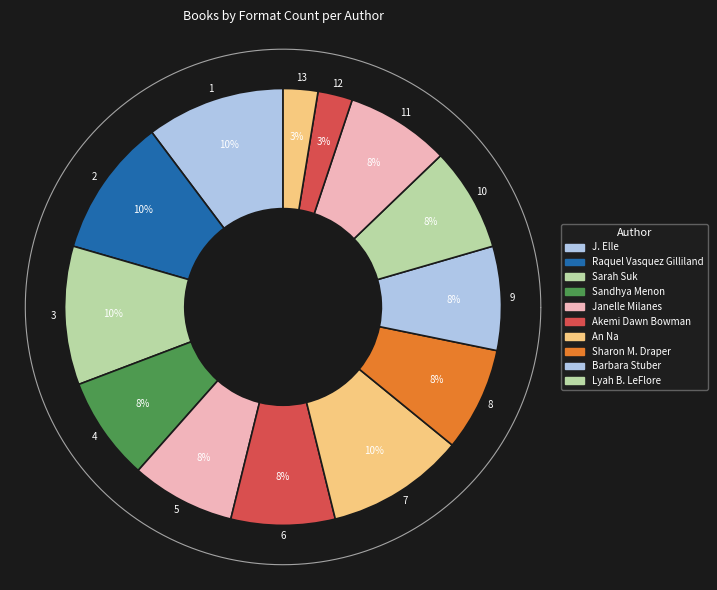

How many segments does this pie chart have?

13